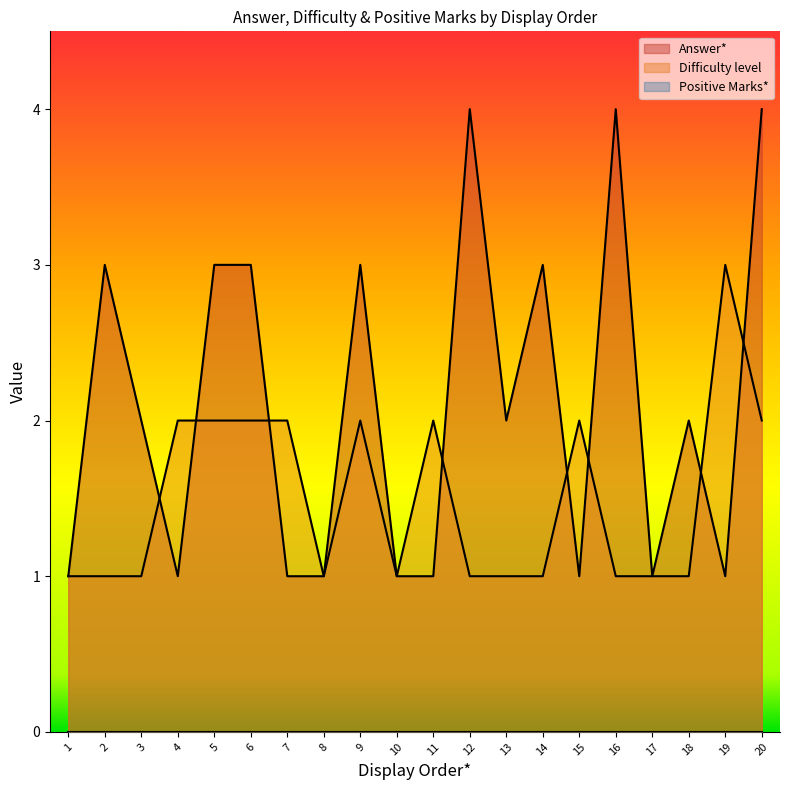

What is the greatest value displayed?

4